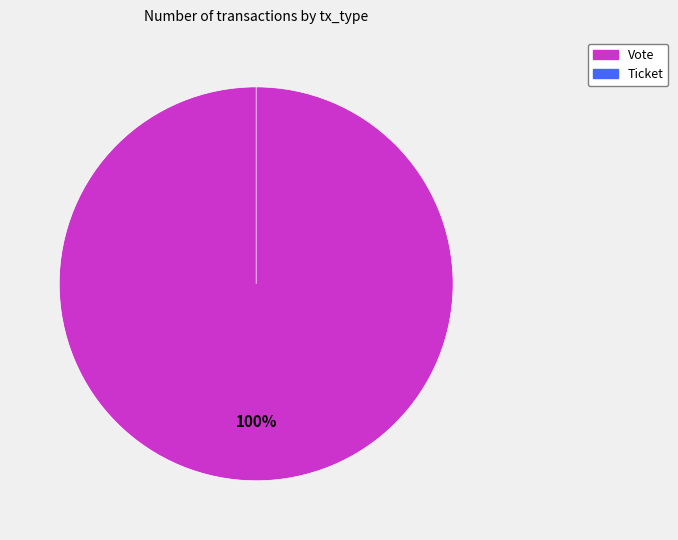

Does Ticket represent more than half of the total?

No